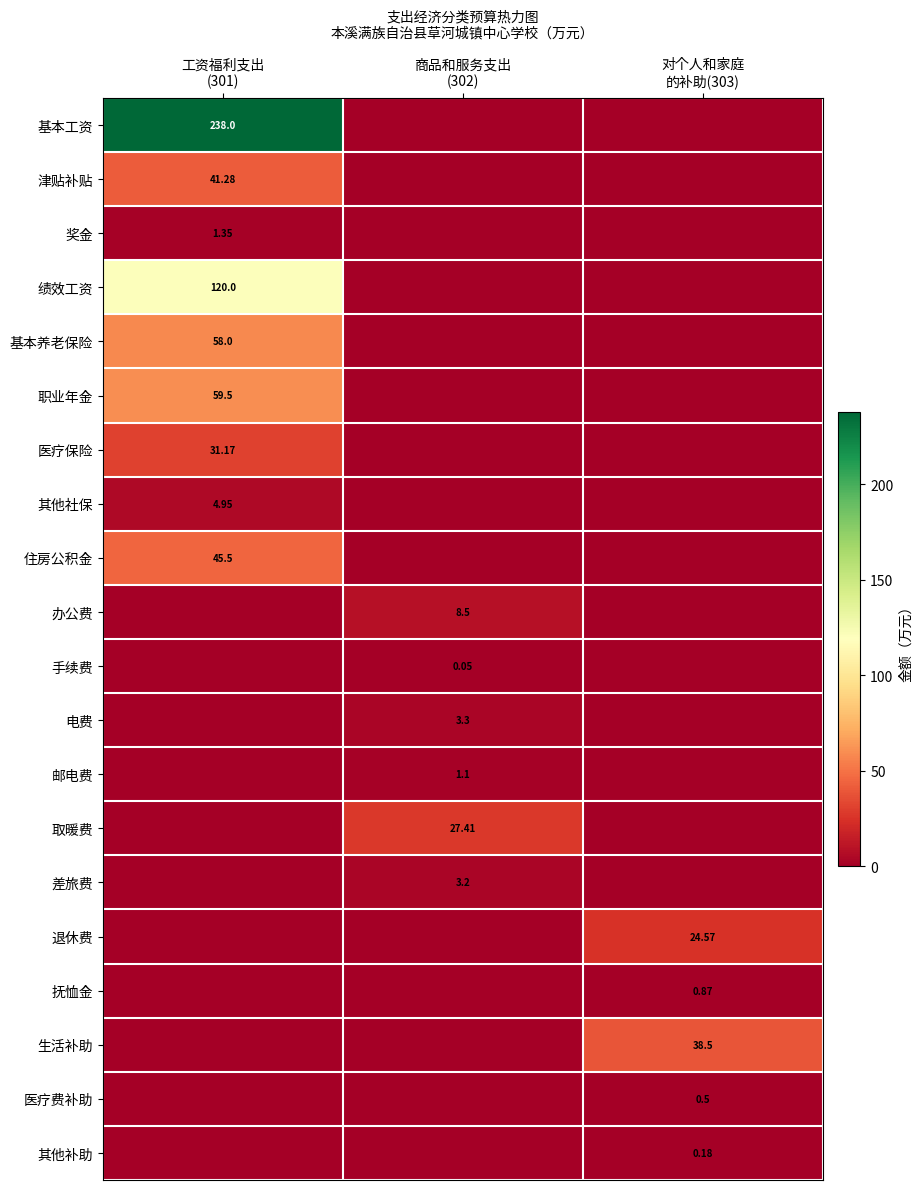

Is it true that 职业年金 equals 0.0 at 商品和服务支出 (302)?

True